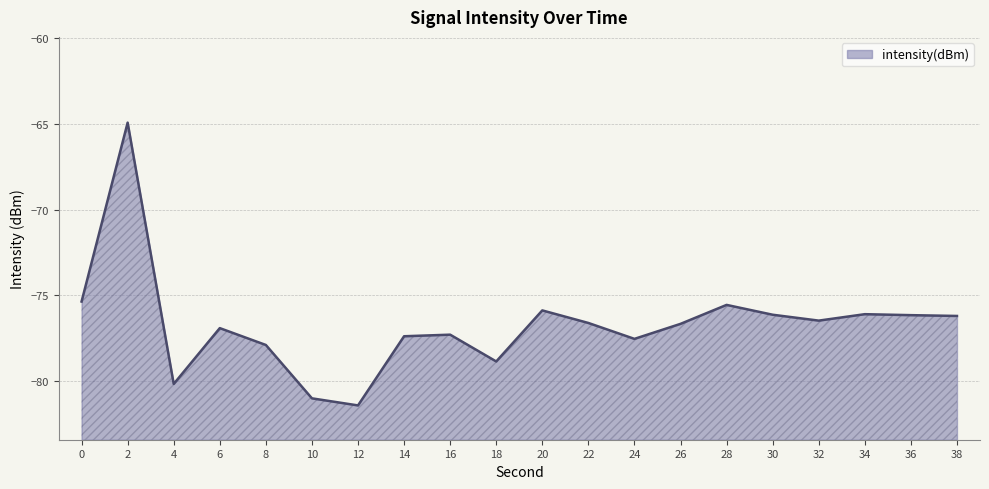

Rank the categories by value from lowest to highest.

12, 10, 4, 18, 8, 24, 14, 16, 6, 26, 22, 32, 38, 36, 30, 34, 20, 28, 0, 2